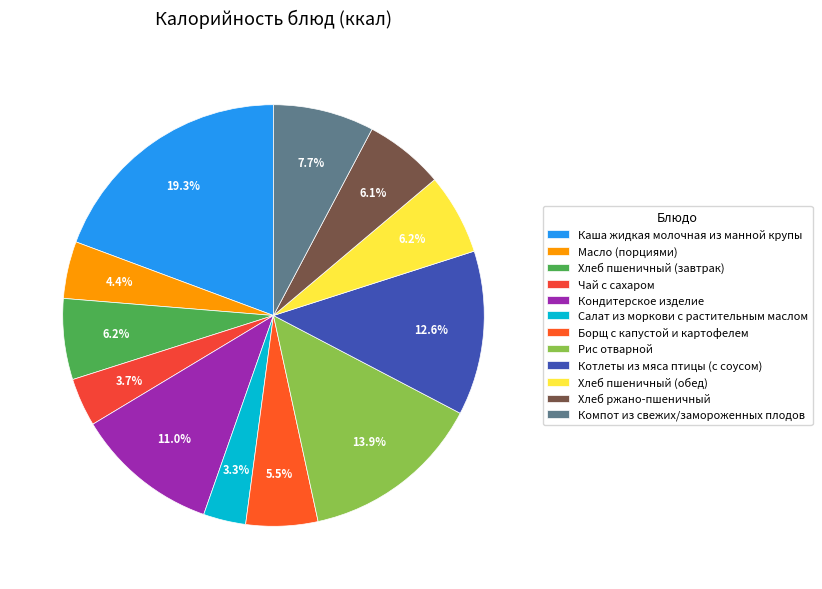

Do Котлеты из мяса птицы (с соусом) and Рис отварной together represent more than half of the pie?

No